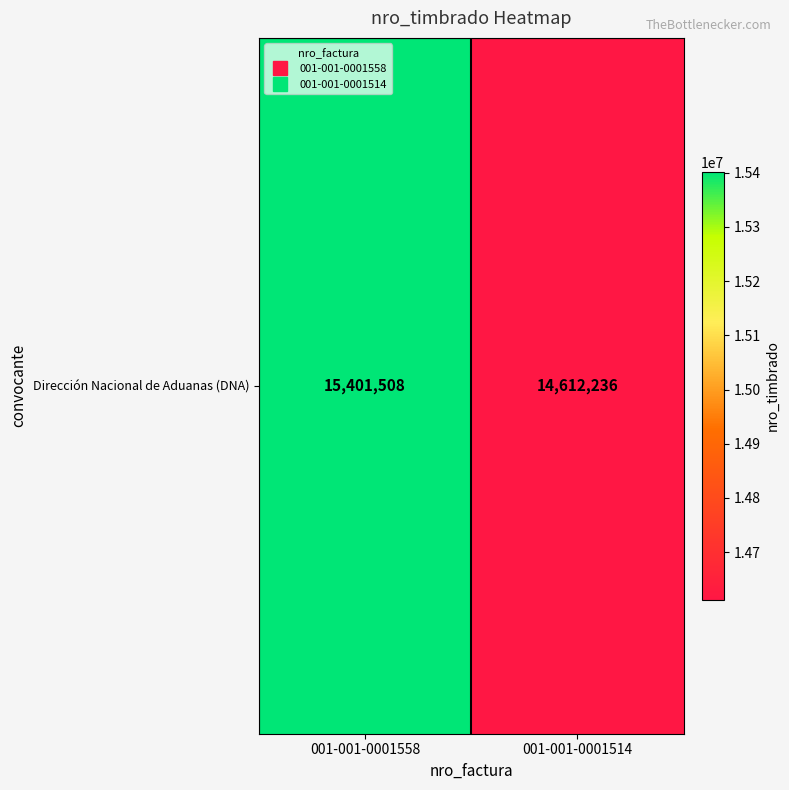

Rank the categories by value from highest to lowest.

001-001-0001558, 001-001-0001514